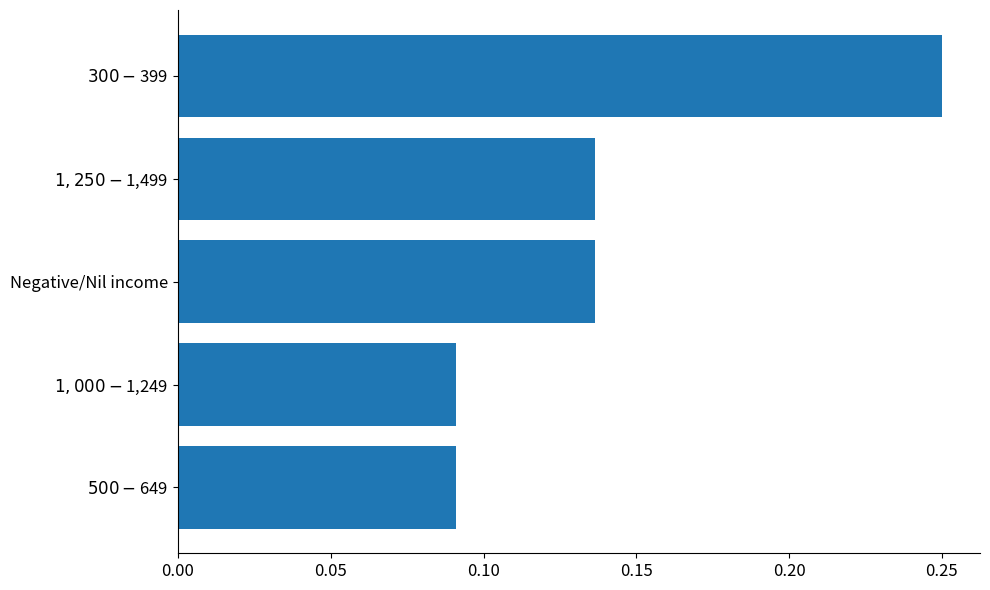

What is the sum of all values?

0.7